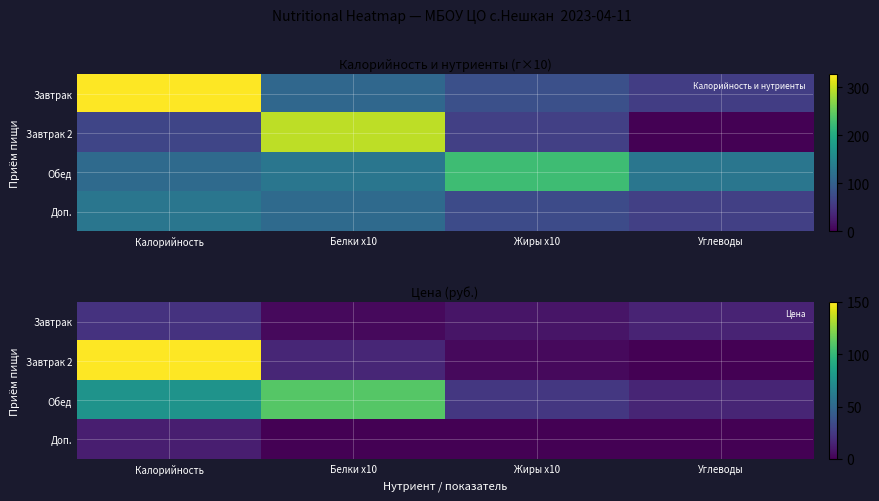

What is the total value across all series at Углеводы?

30.2